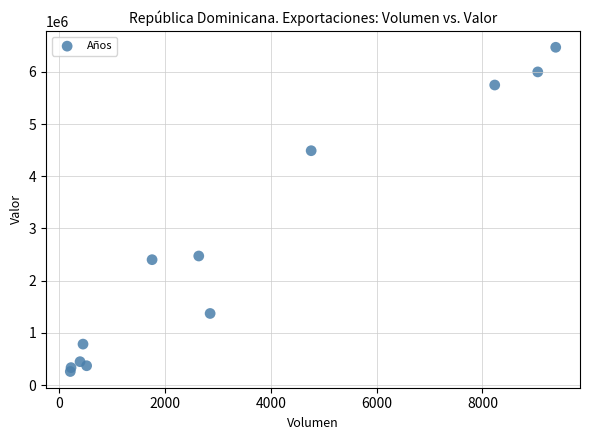

What is the range of Y values (max minus min)?

6213147.9